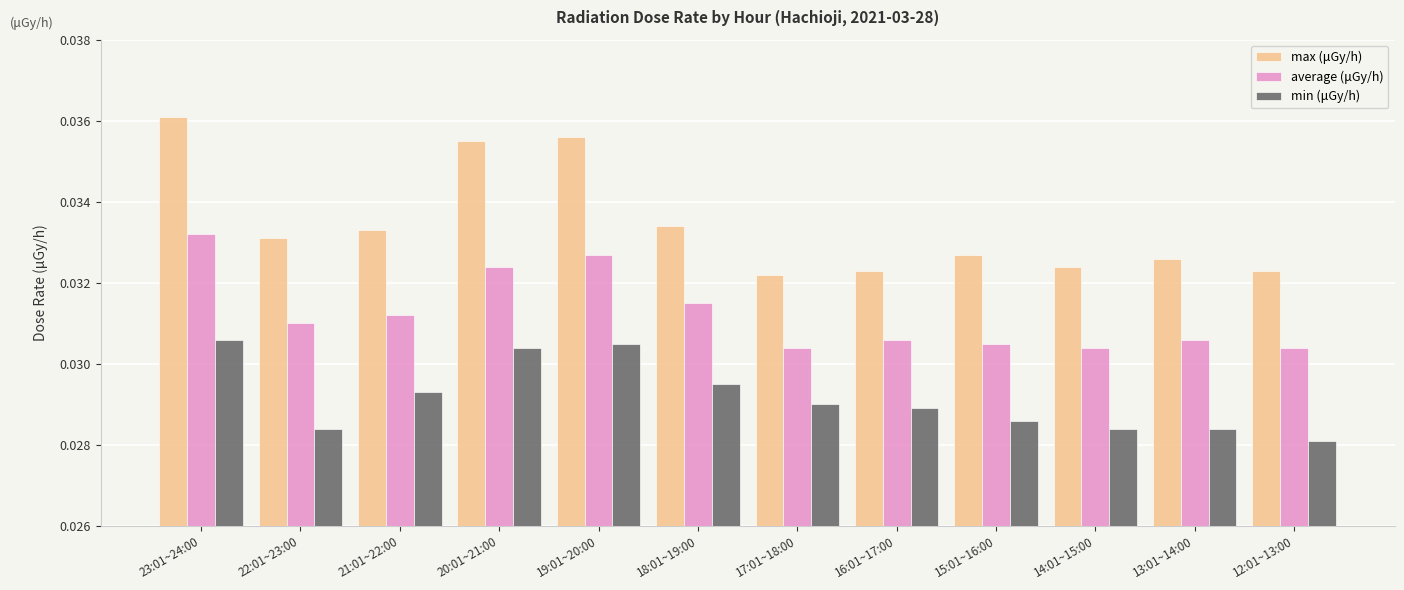

Count the average (μGy/h) values in the range 0 to 1.

12